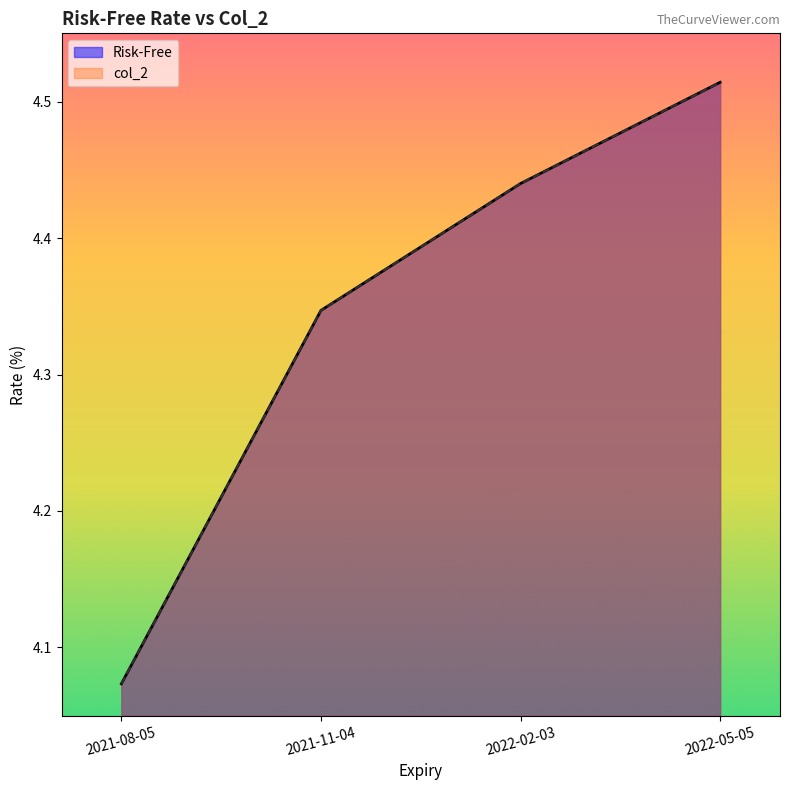

Rank the series at 2022-02-03 from highest to lowest value.

col_2, Risk-Free